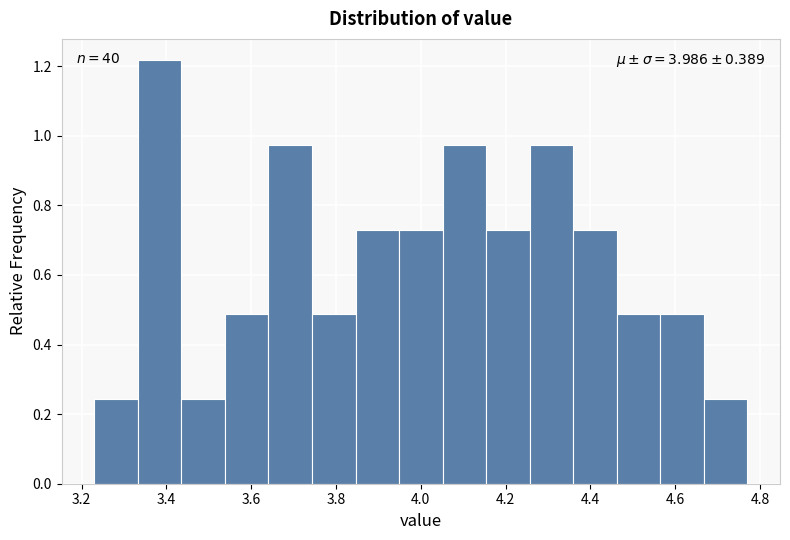

Over which range of the x-axis is the bar tallest?

3.34 to 3.44